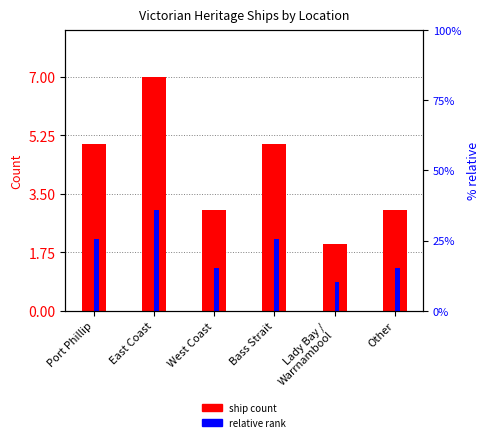

At how many categories does at least one series exceed 6?

1